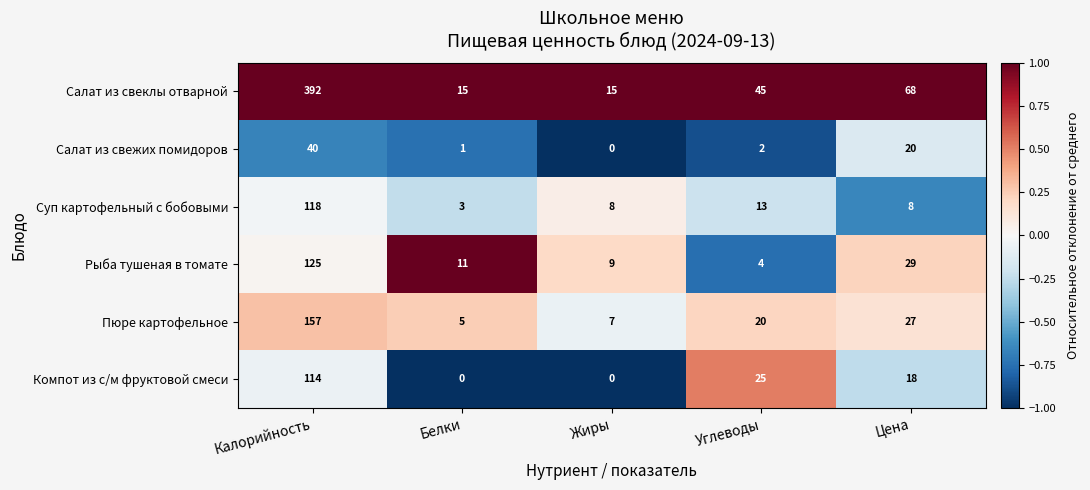

At which category is the sum across all series the highest?

Калорийность